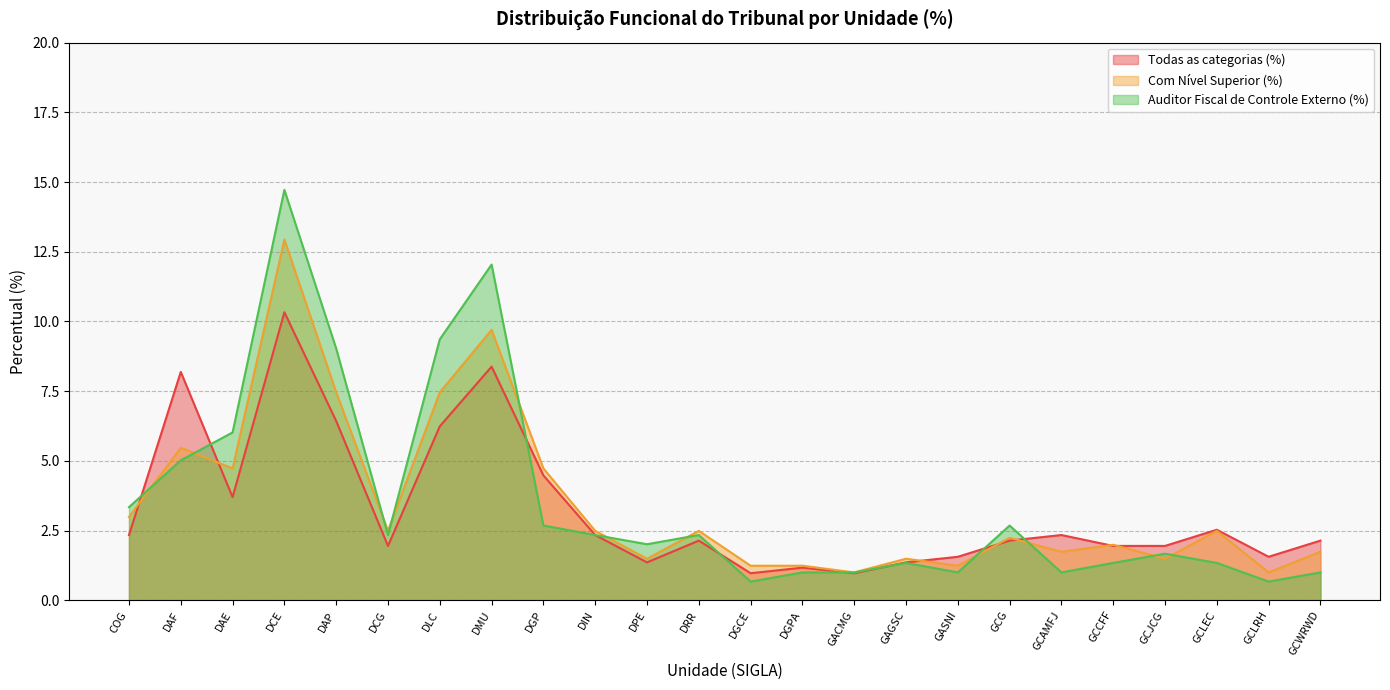

What are all the series names shown in the legend?

Todas as categorias (%), Com Nível Superior (%), Auditor Fiscal de Controle Externo (%)